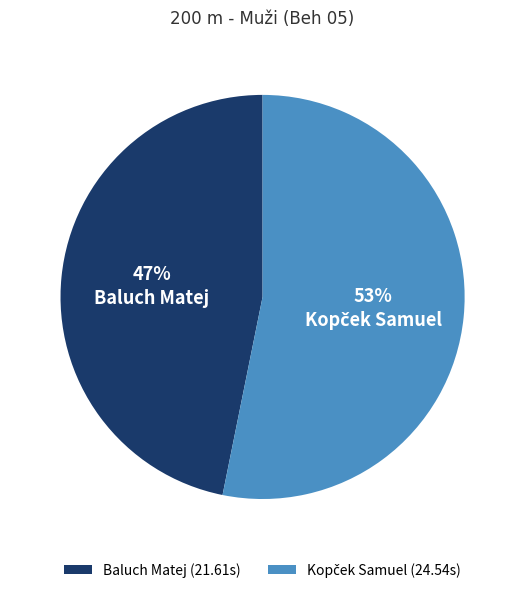

Is Baluch Matej the majority of the pie?

No